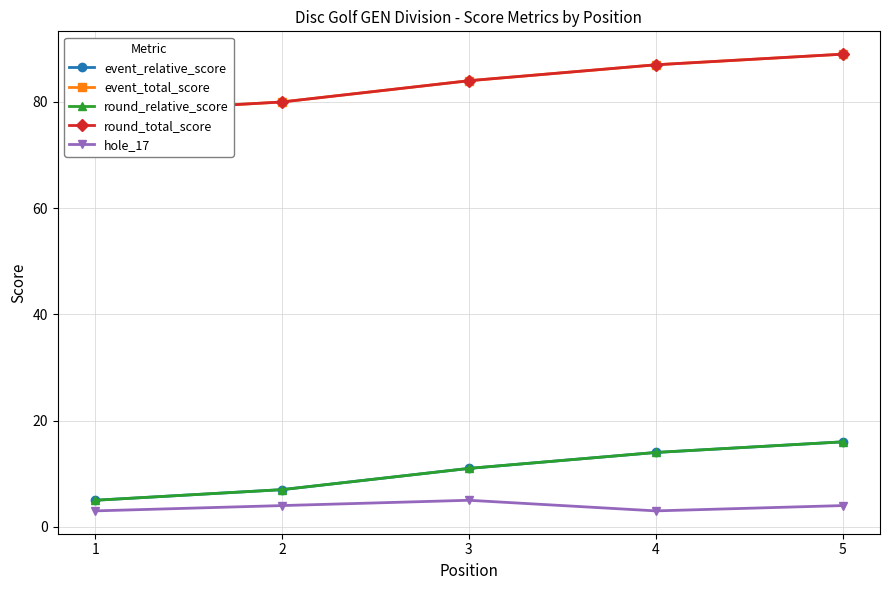

How many distinct data groups are displayed?

5